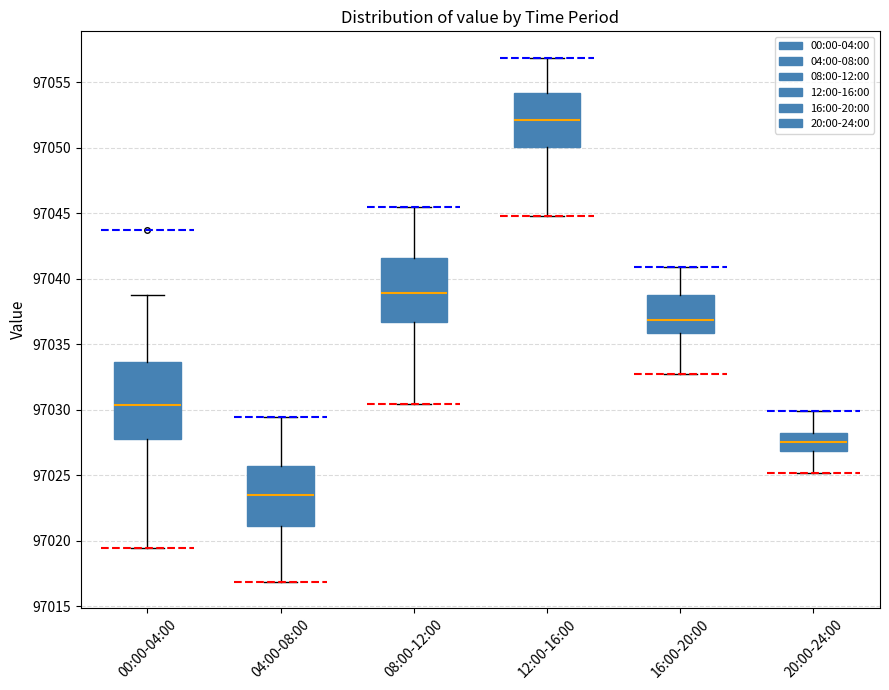

Where does the lower whisker of the box for 12:00-16:00 end on the y-axis? The values are not printed on the chart, so give them approximately, as read against the axis.

97045.0